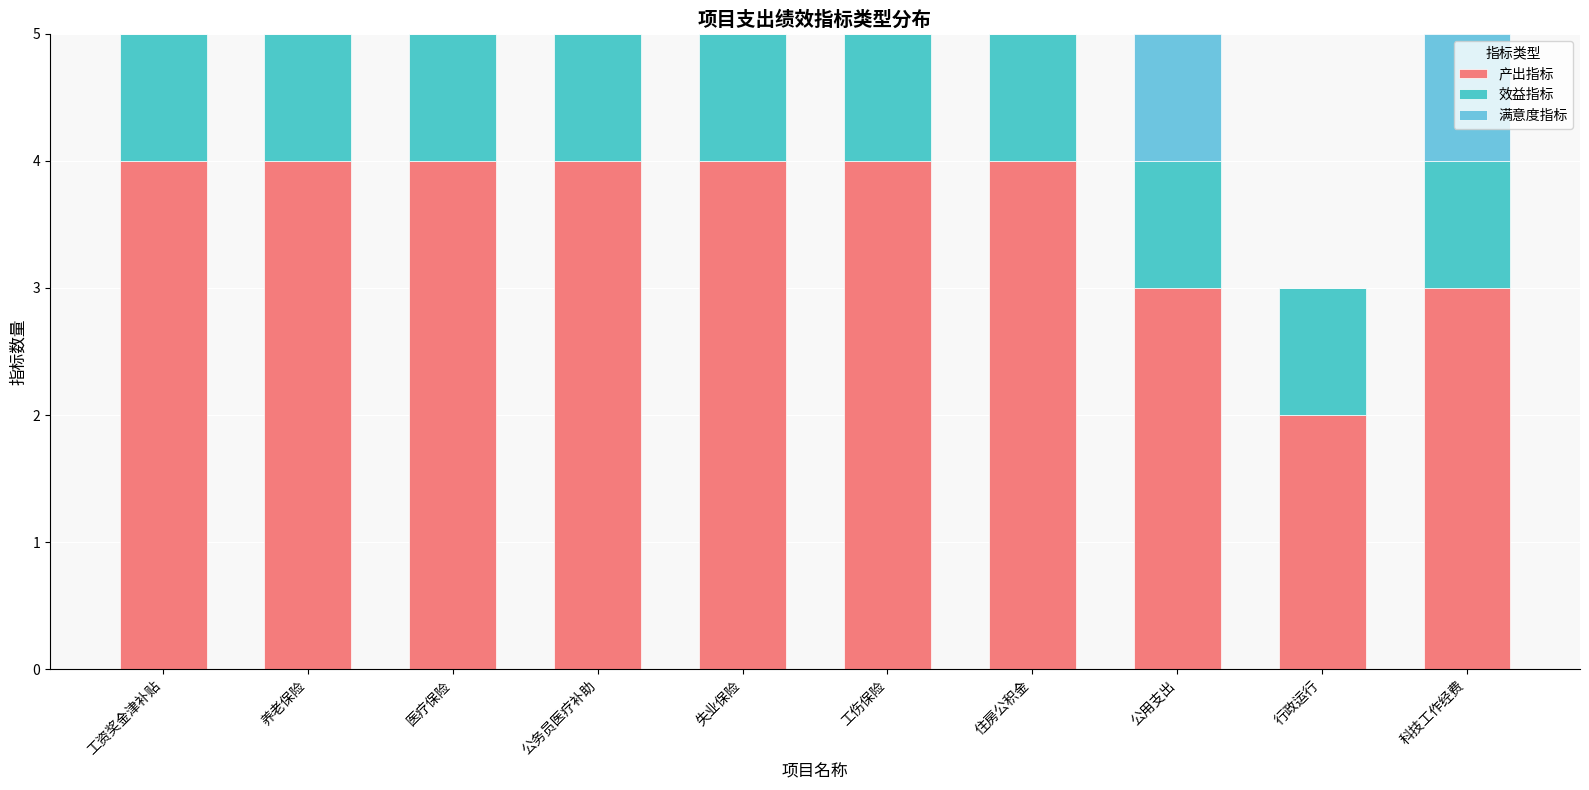

What are all the series names shown in the legend?

产出指标, 效益指标, 满意度指标